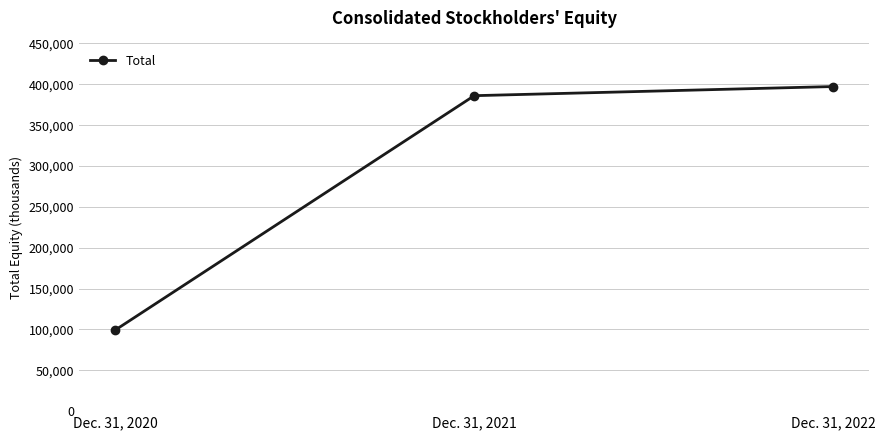

Where is the data nearest to the value 248193?

Dec. 31, 2021